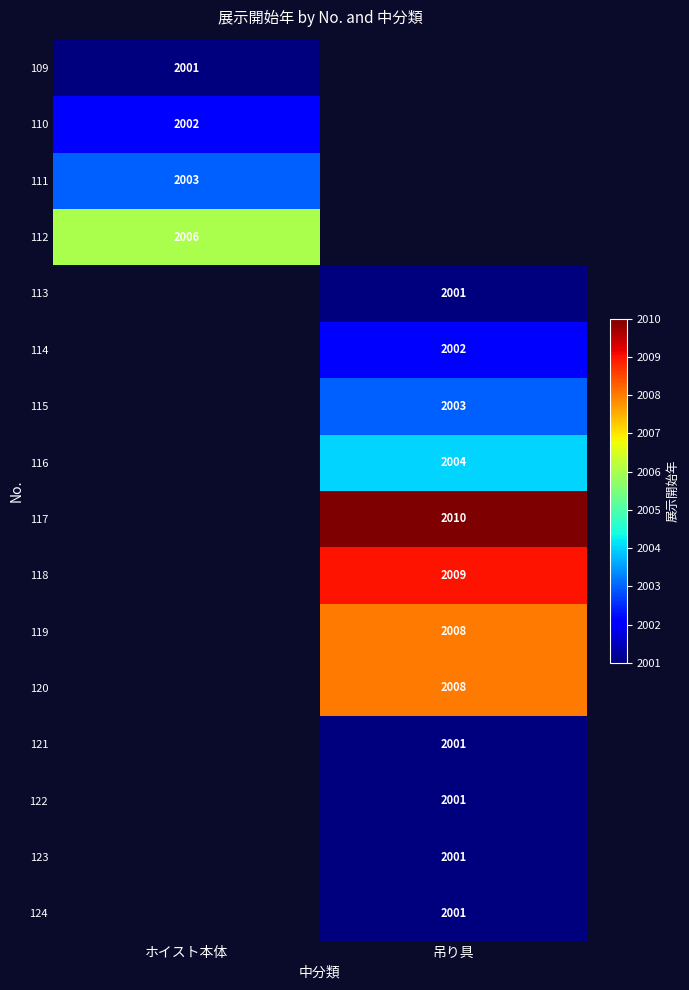

True or false: 119 has a value of 498 at 吊り具.

False